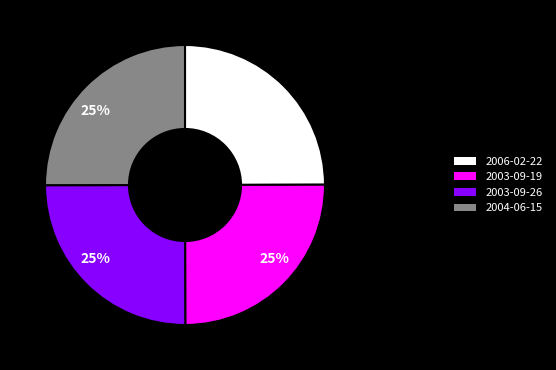

How many slices are in this pie chart?

4